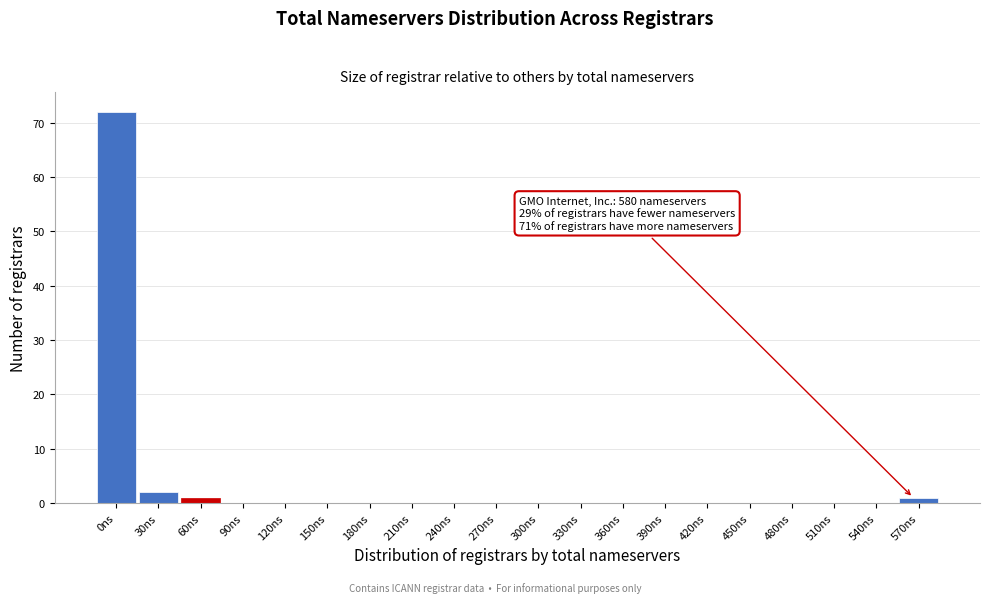

Reading right to left, what are all the values shown in this chart?

570ns=1	540ns=0	510ns=0	480ns=0	450ns=0	420ns=0	390ns=0	360ns=0	330ns=0	300ns=0	270ns=0	240ns=0	210ns=0	180ns=0	150ns=0	120ns=0	90ns=0	60ns=1	30ns=2	0ns=72